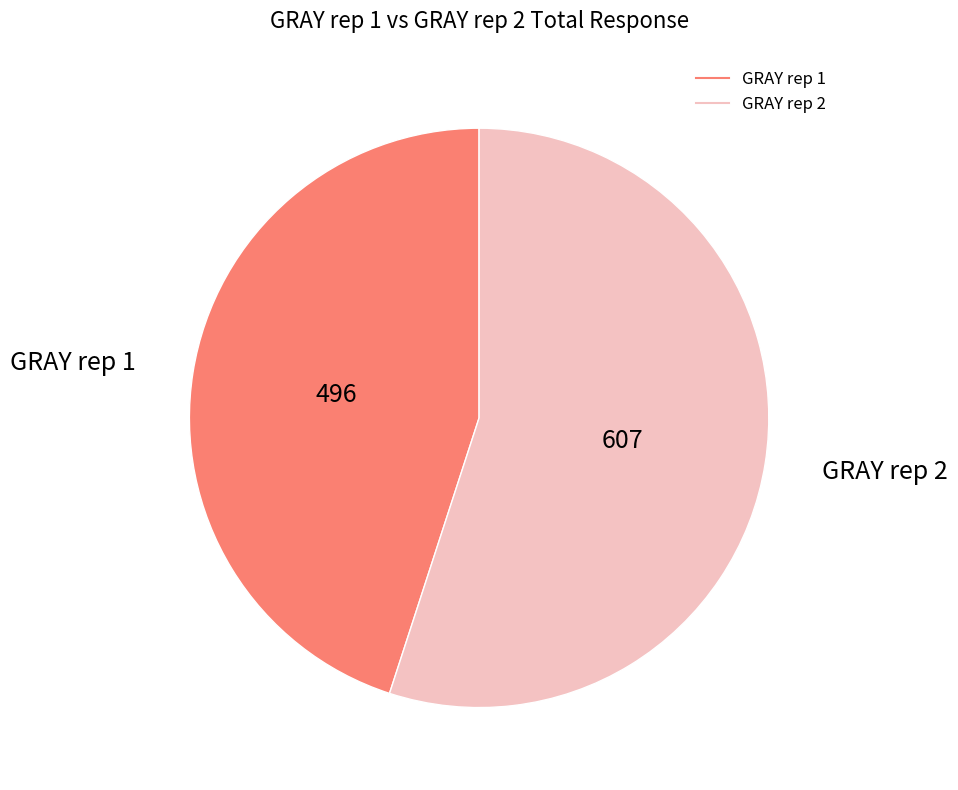

Combined, do GRAY rep 1 and GRAY rep 2 account for over 50%?

Yes